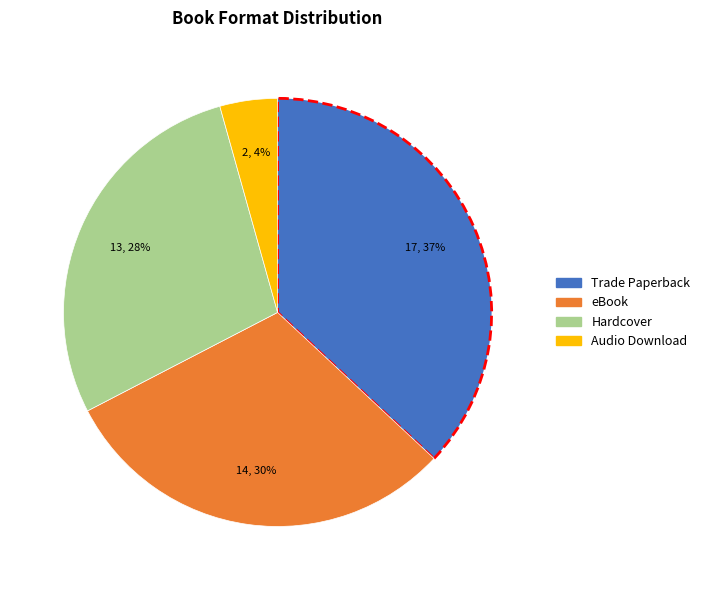

What is the largest slice in the pie chart?

Trade Paperback